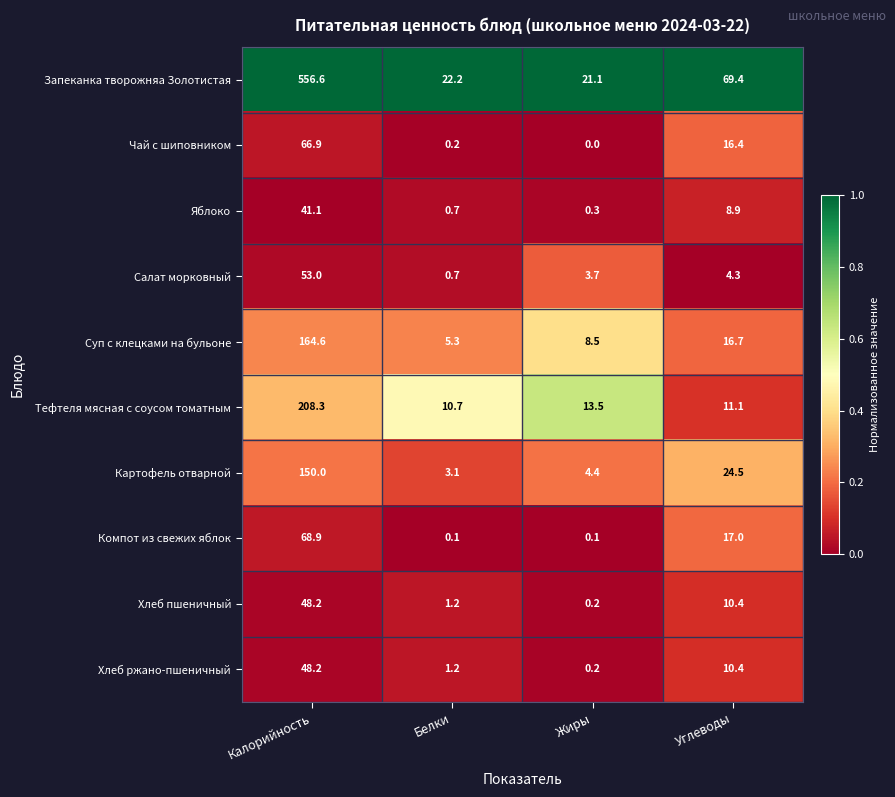

How many categories are shown in the chart?

4